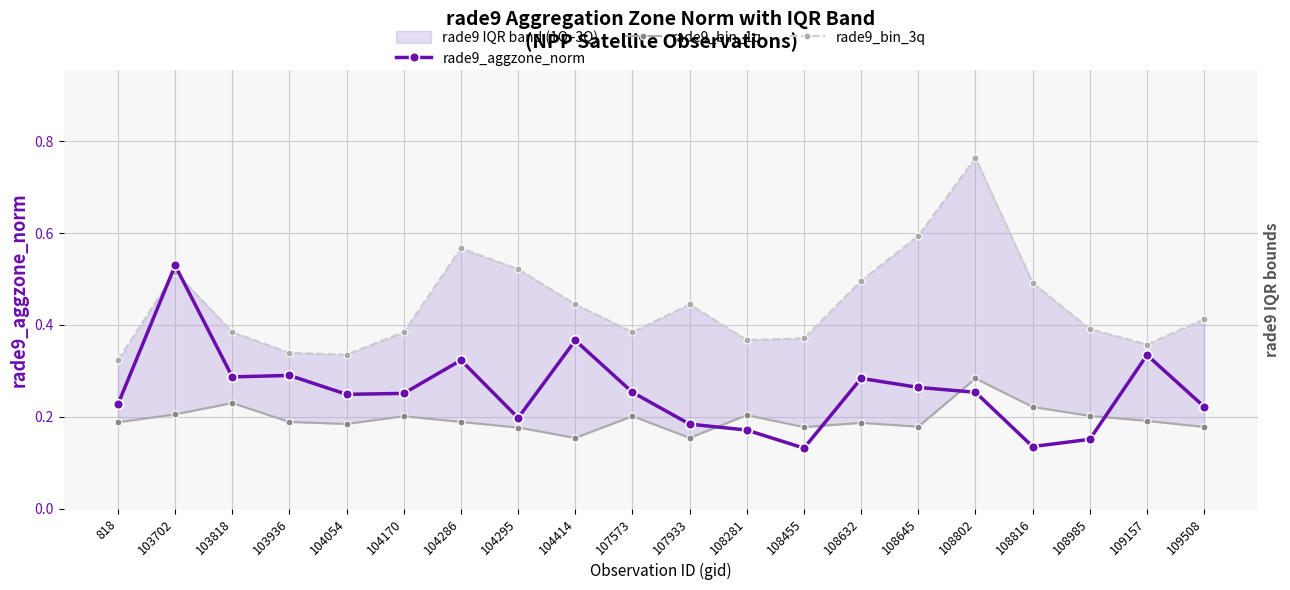

What is the value of the rade9_bin_1q point at the 8th from the left?

0.2